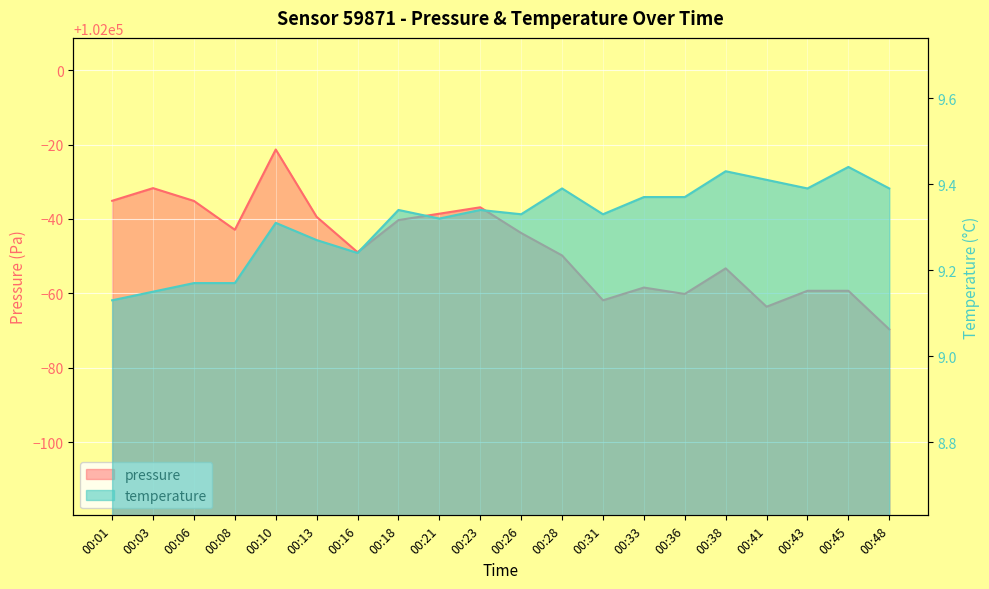

Rank the series by their maximum value, from lowest to highest.

temperature, pressure